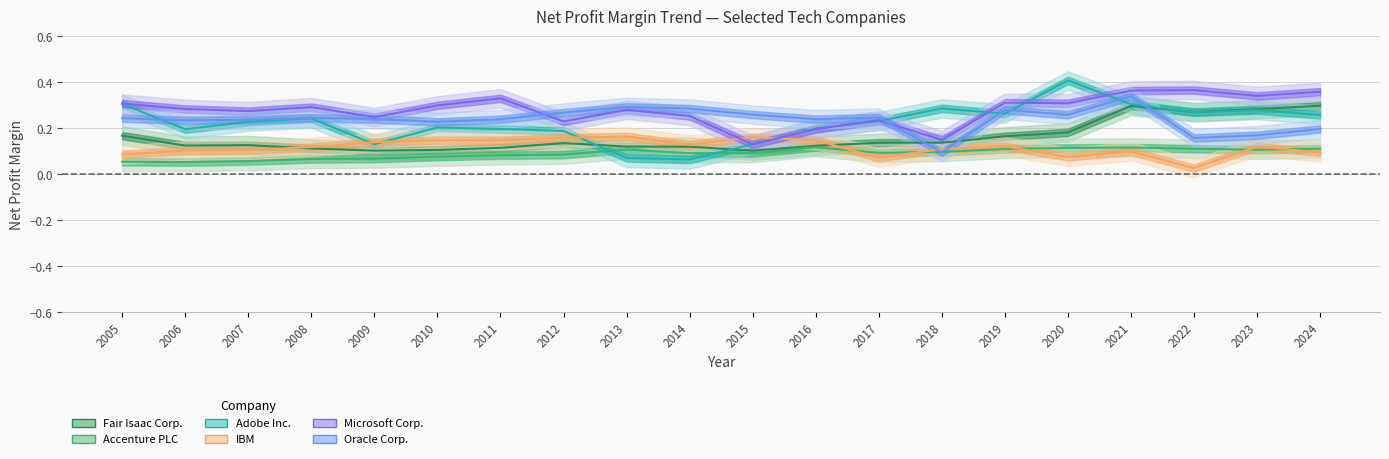

Which series has the largest range (max minus min)?

Adobe Inc.